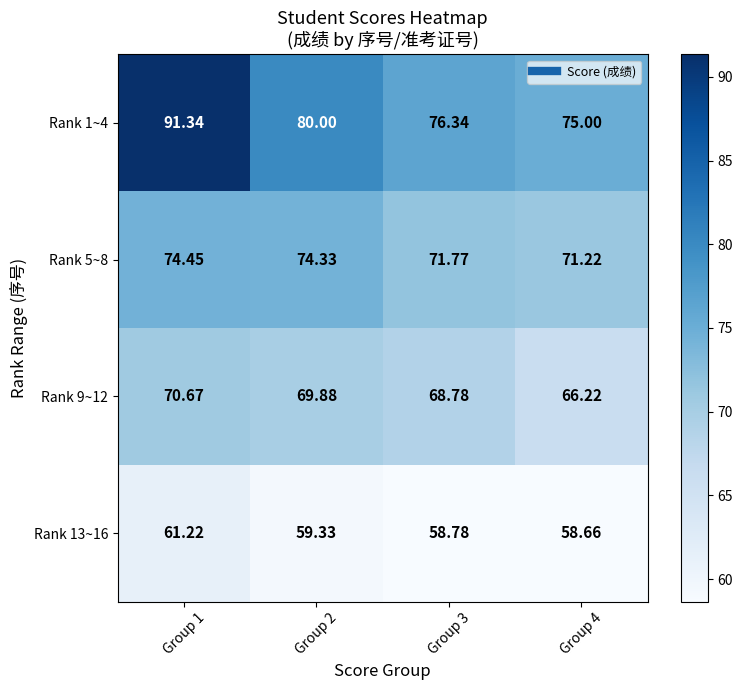

Is the value of Rank 1~4 at Group 4 greater than the value of Rank 13~16 at Group 4?

Yes